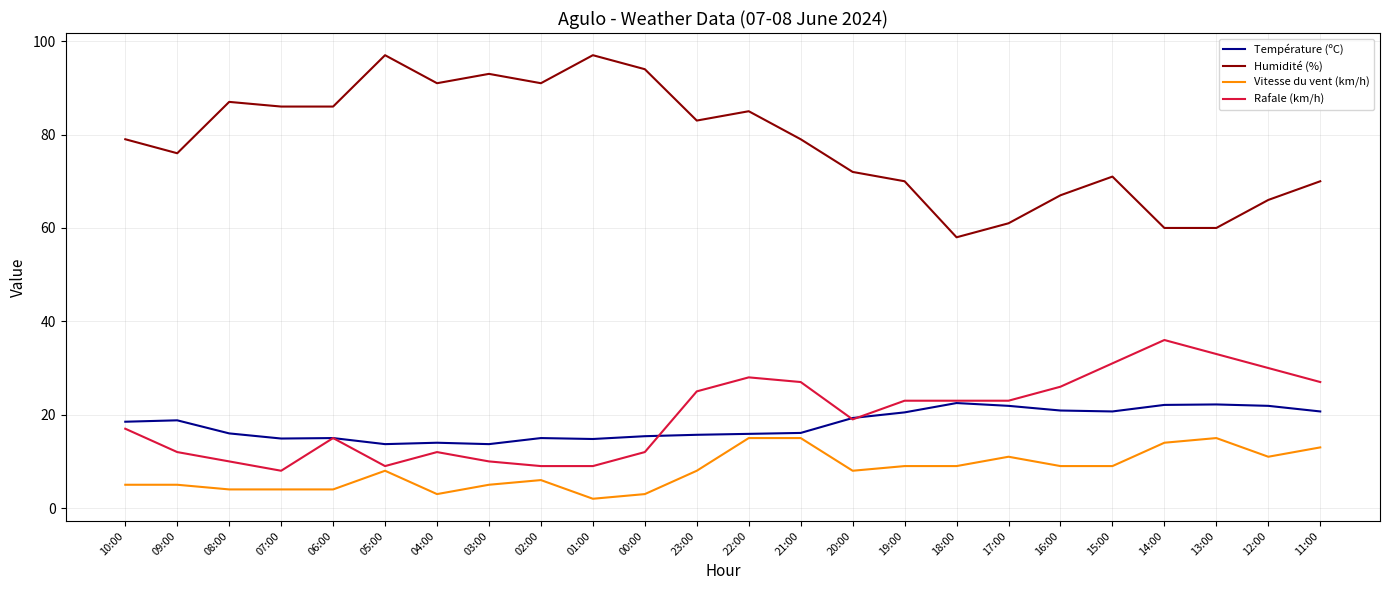

True or false: Humidité (%) has a value of 140.2 at 22:00.

False